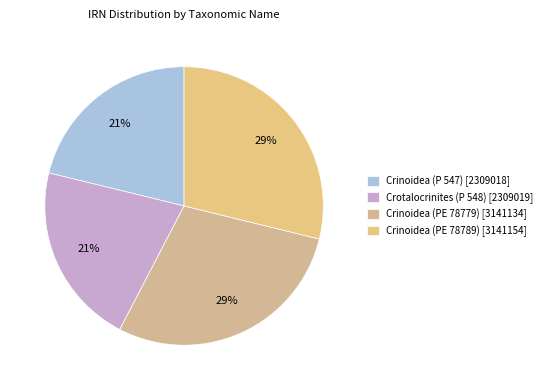

To the nearest percent, what is the difference between the largest and smallest slice percentages?

8%